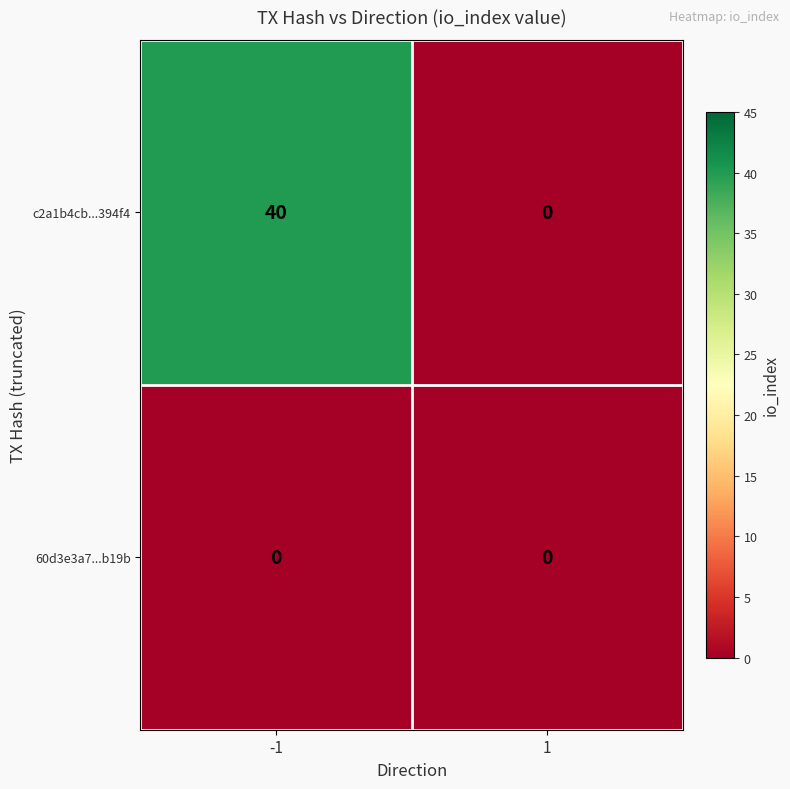

Between -1 and 1, which series saw the biggest shift?

c2a1b4cb...394f4